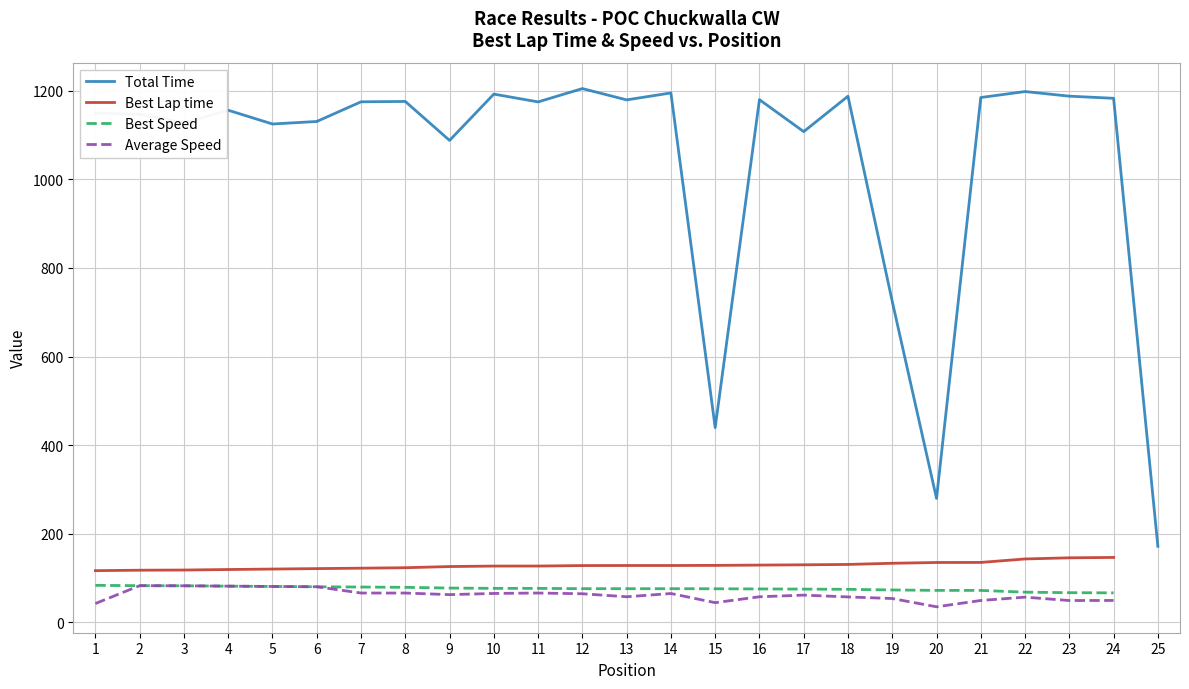

True or false: Total Time has a value of 731.7 at 7.

False